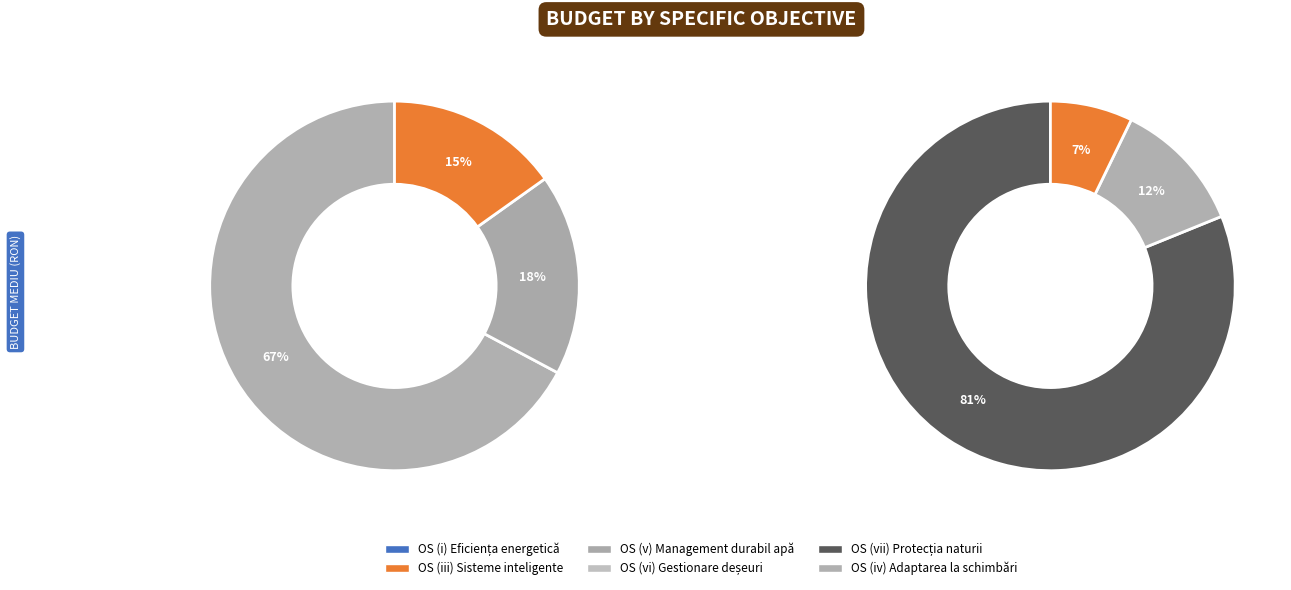

What percentage is NOT represented by OS (i) Promovarea eficienței energetice?

99.5%